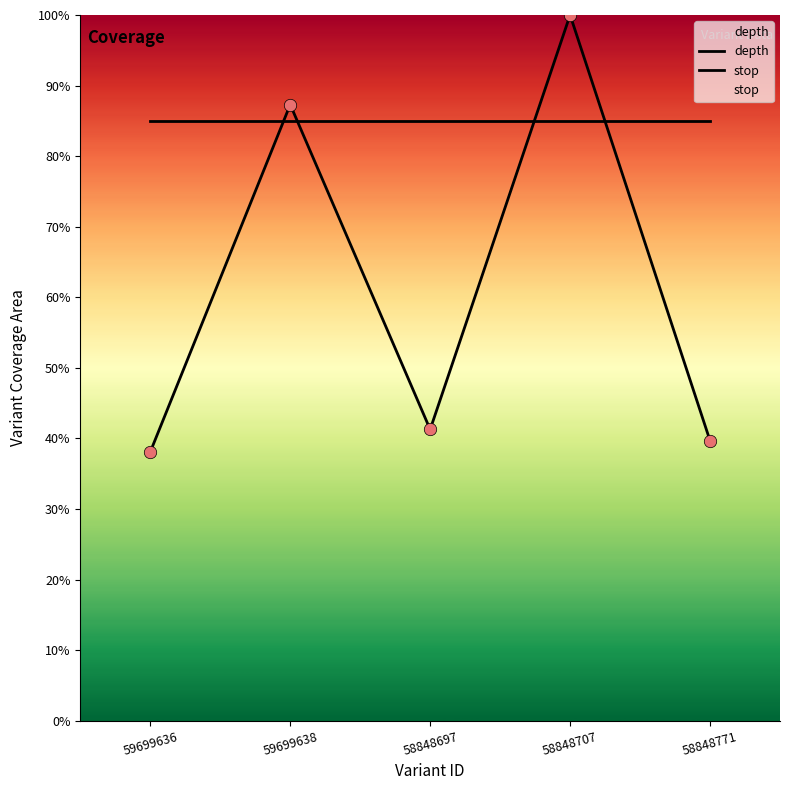

What are all the series names shown in the legend?

depth, stop